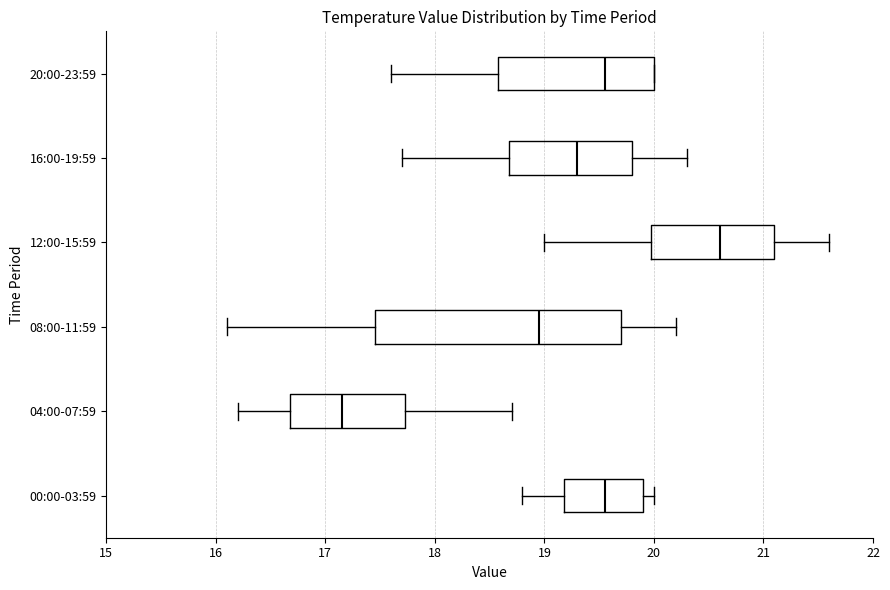

Which box has the furthest to the left median line?

04:00-07:59